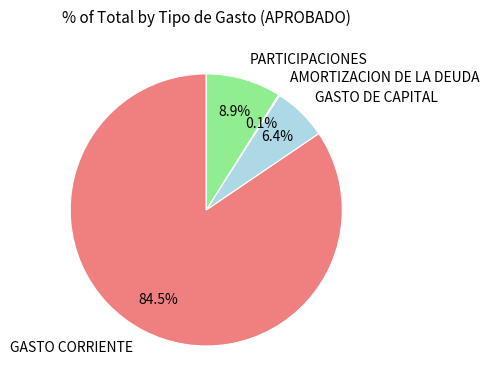

How much of the chart is everything except GASTO DE CAPITAL?

93.6%